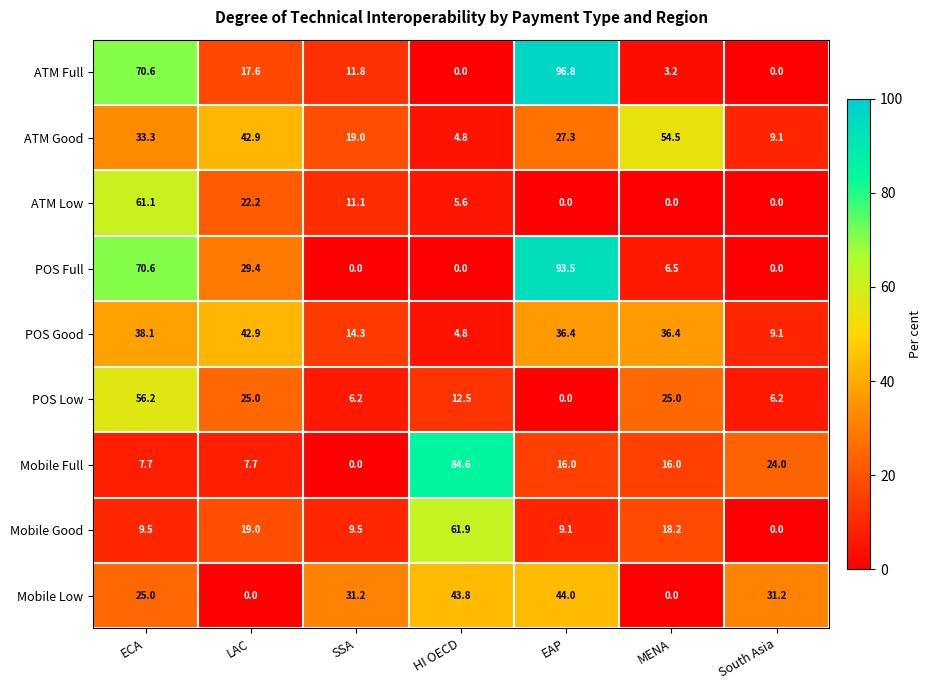

True or false: ATM Full has a value of 102.4 at ECA.

False